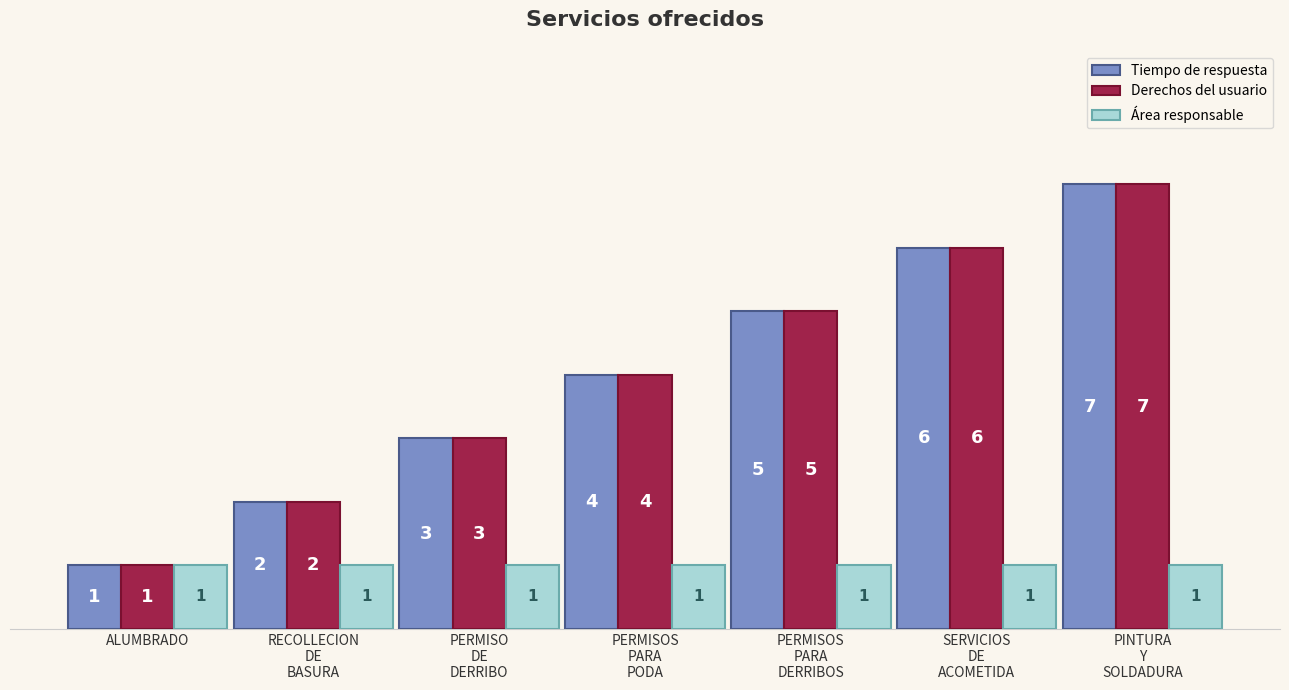

What is the average value of the Tiempo de respuesta series?

4